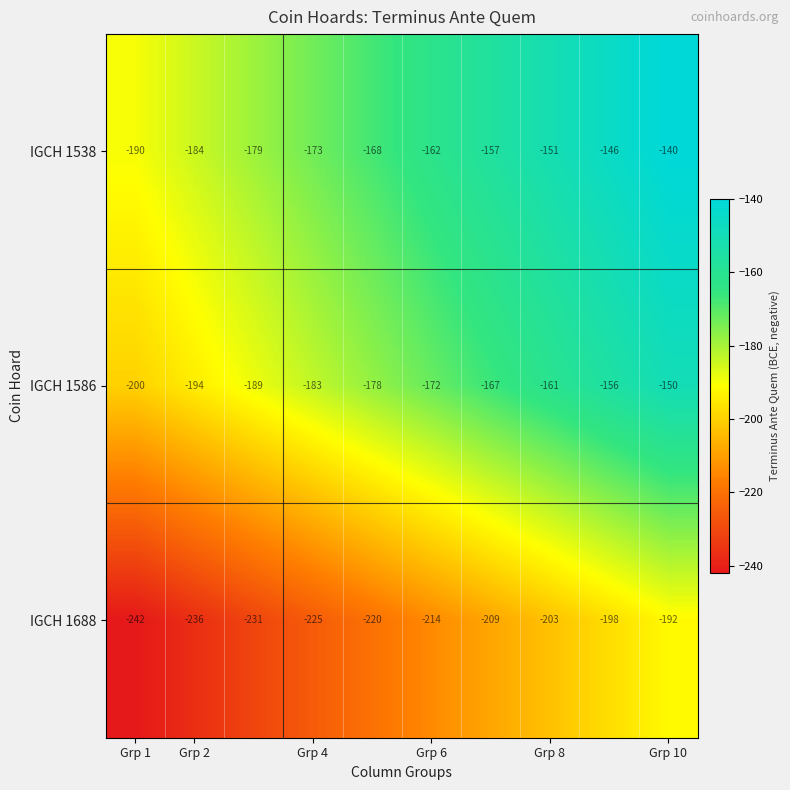

What is the difference between the second highest and minimum values in the IGCH 1586 series?

44